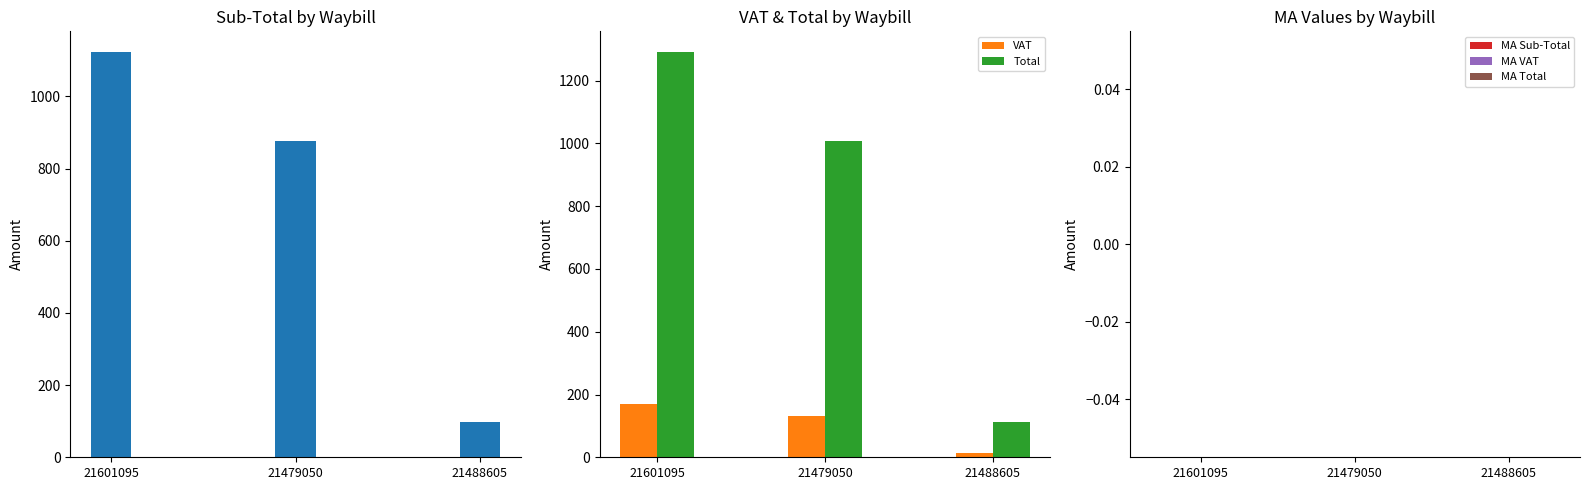

Rank the categories by Sub-Total value from lowest to highest.

21488605, 21479050, 21601095